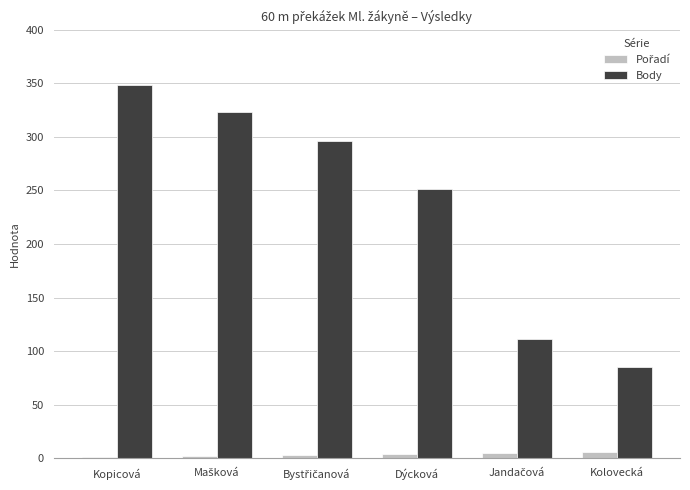

What is the maximum value shown in the chart?

348